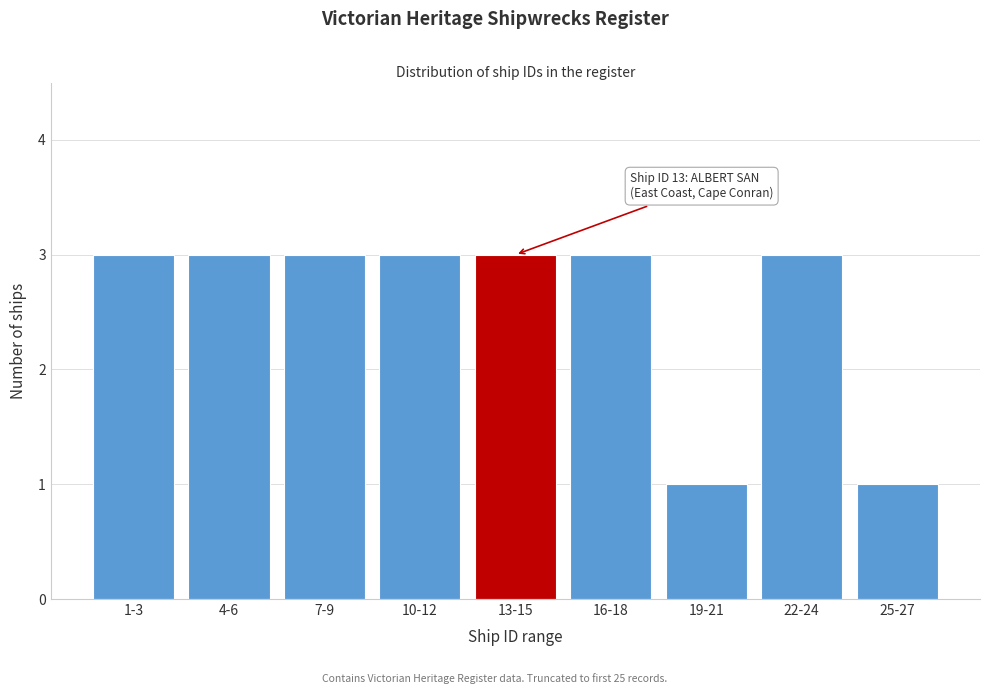

Reading left to right, transcribe all the data shown in this chart.

3	3	3	3	3	3	1	3	1